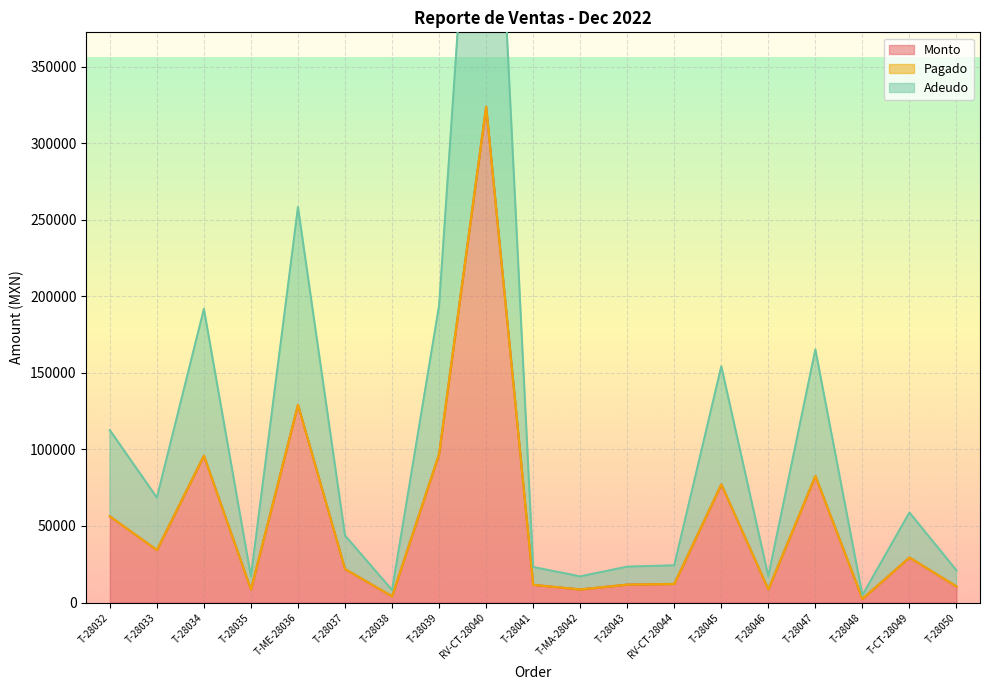

Which series has the widest spread of values?

Monto